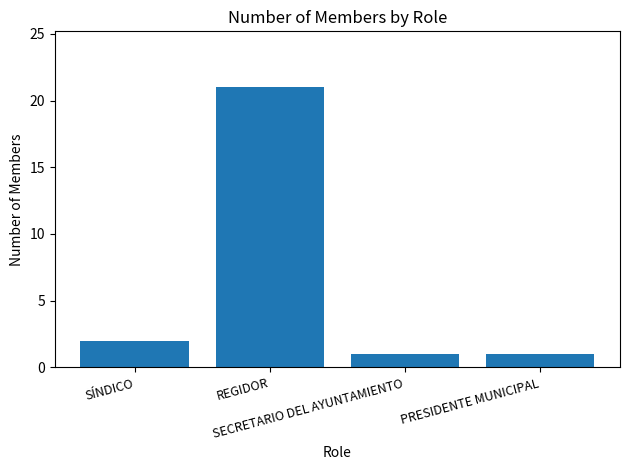

How many data points are less than 2?

2